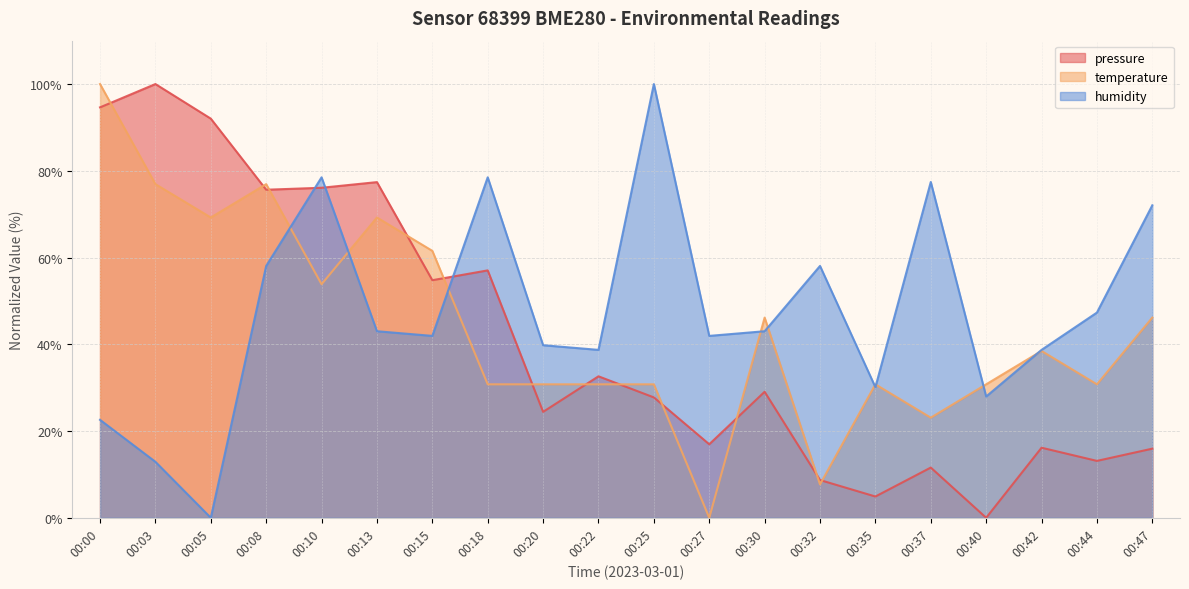

In humidity, how many points are lower than both neighbors (excluding endpoints)?

6